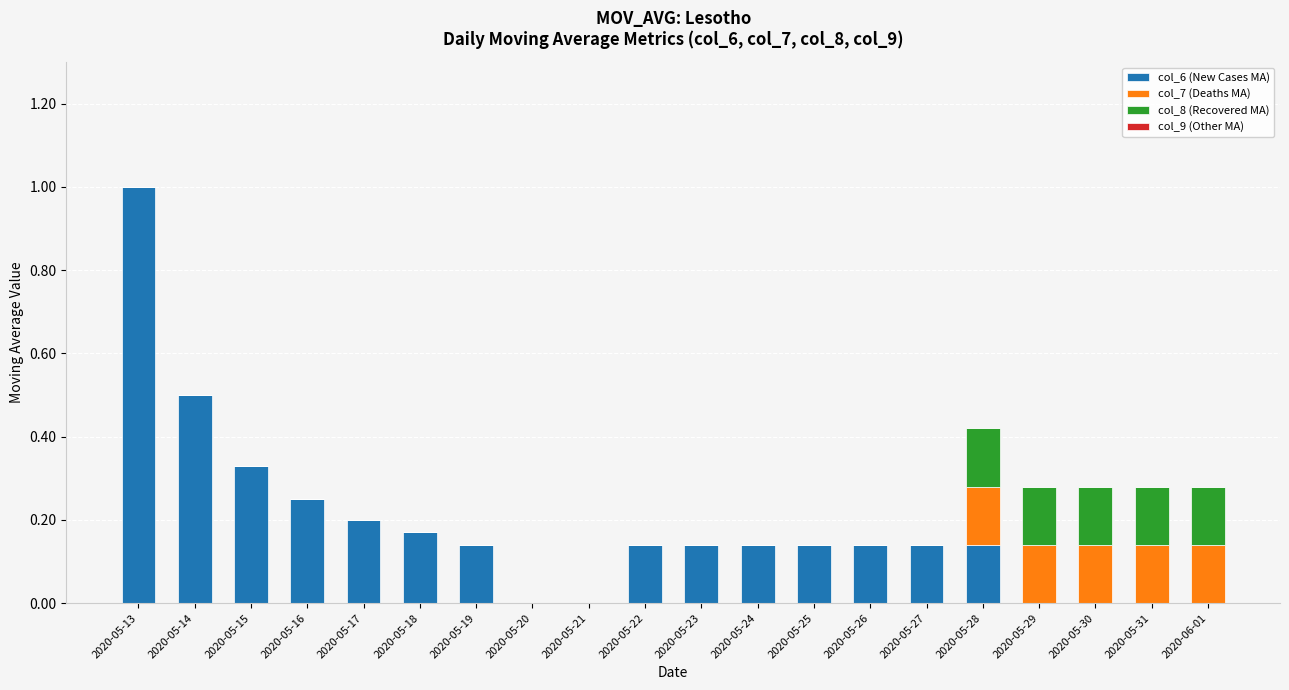

At which category is the sum across all series the highest?

2020-05-13